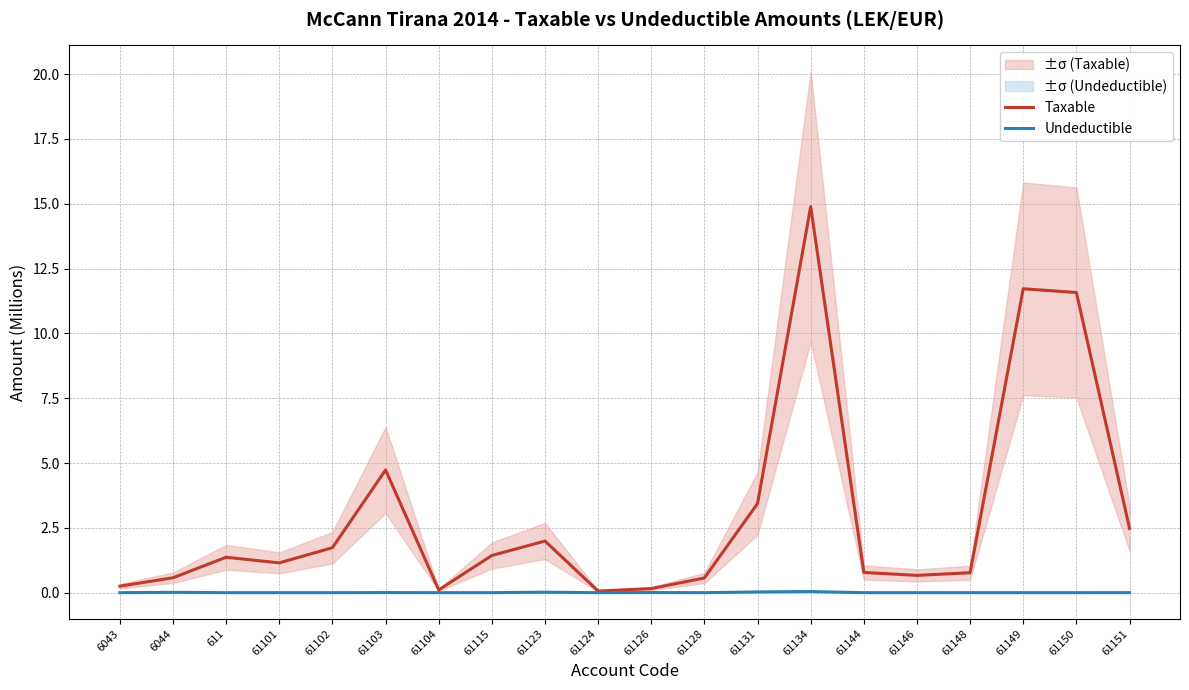

What is the maximum value shown in the chart?

14.9